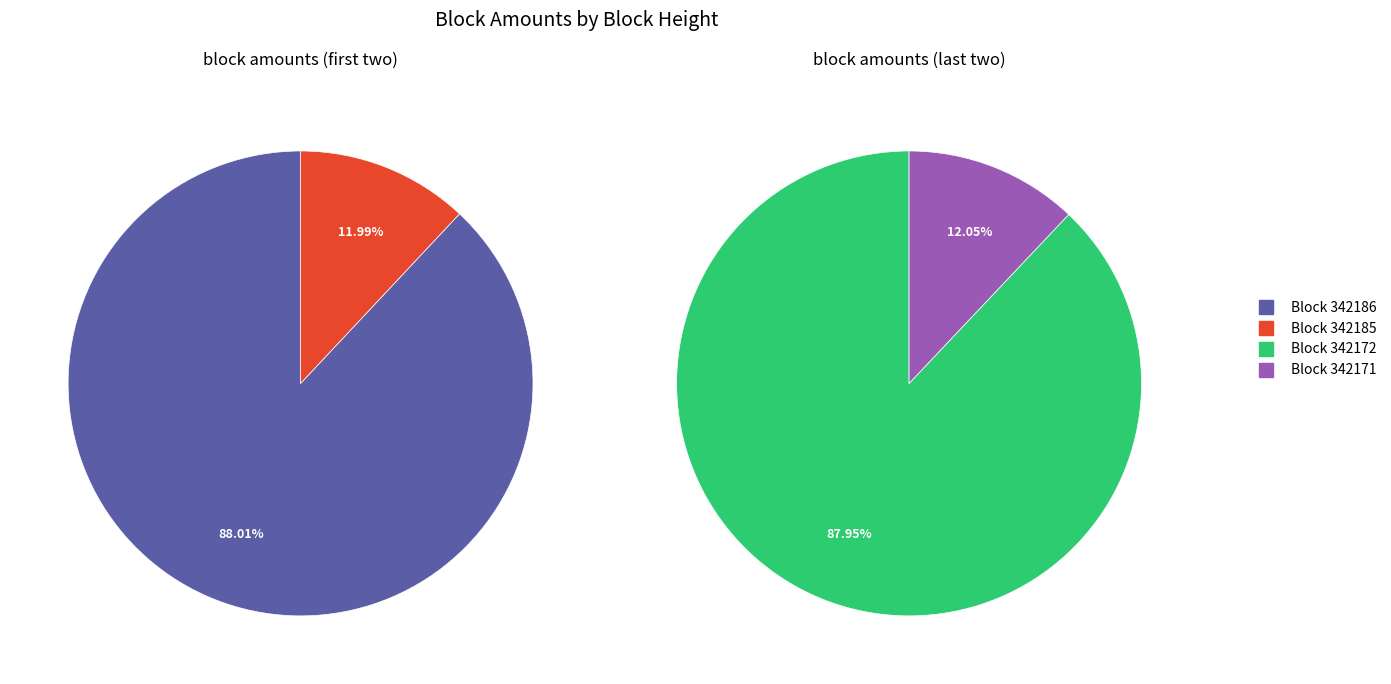

What is the smallest slice in the pie chart?

342185